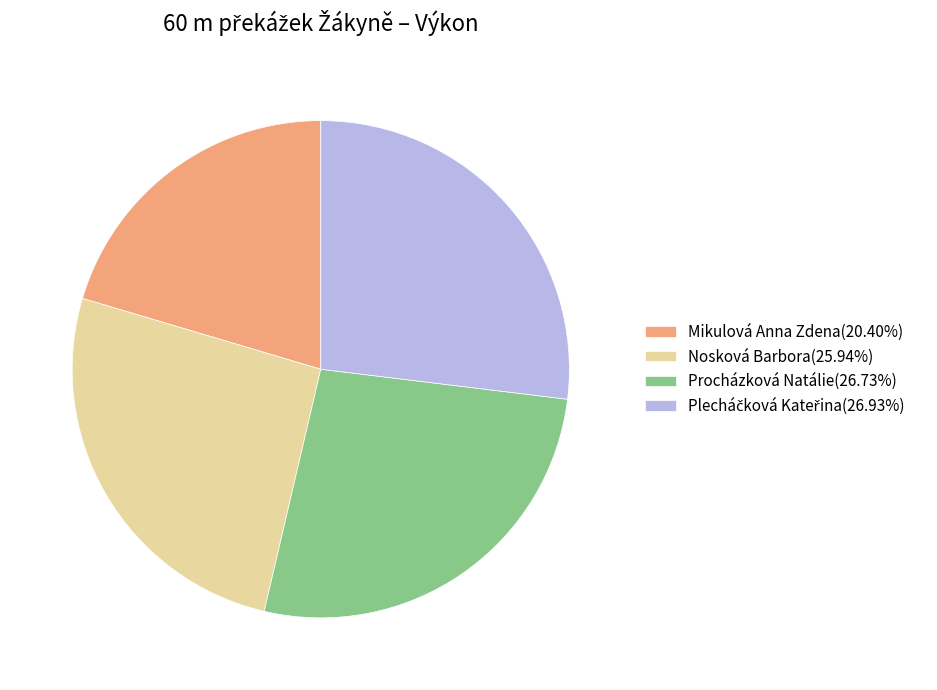

True or false: Nosková Barbora accounts for 26% of the total.

True